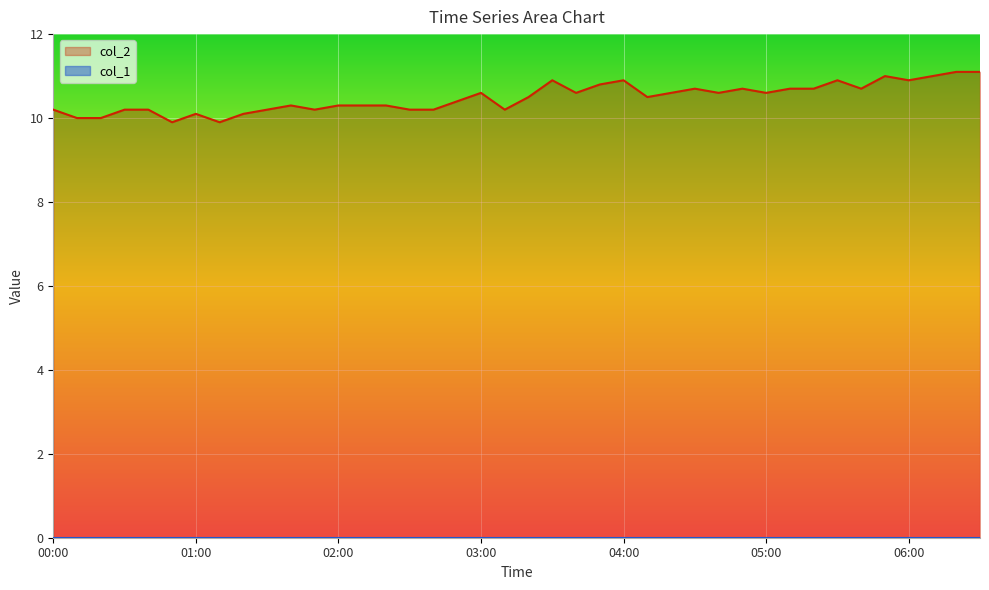

Reading left to right, what are all the values shown in this chart?

10.2	10.0	10.0	10.2	10.2	9.9	10.1	9.9	10.1	10.2	10.3	10.2	10.3	10.3	10.3	10.2	10.2	10.4	10.6	10.2	10.5	10.9	10.6	10.8	10.9	10.5	10.6	10.7	10.6	10.7	10.6	10.7	10.7	10.9	10.7	11.0	10.9	11.0	11.1	11.1